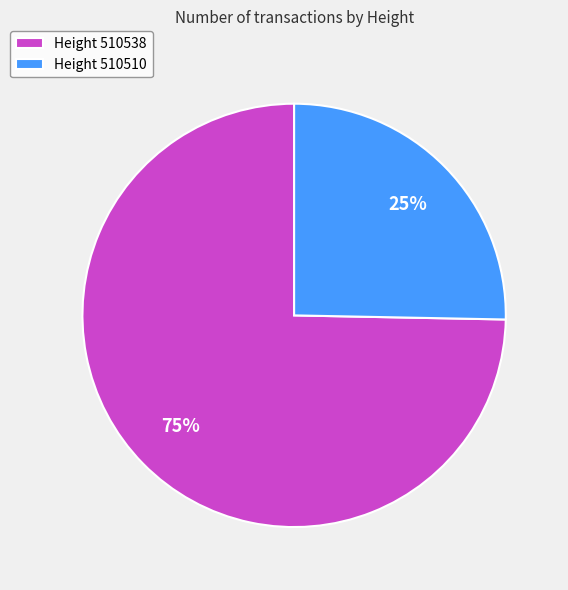

To the nearest percent, what is the average slice percentage?

50%